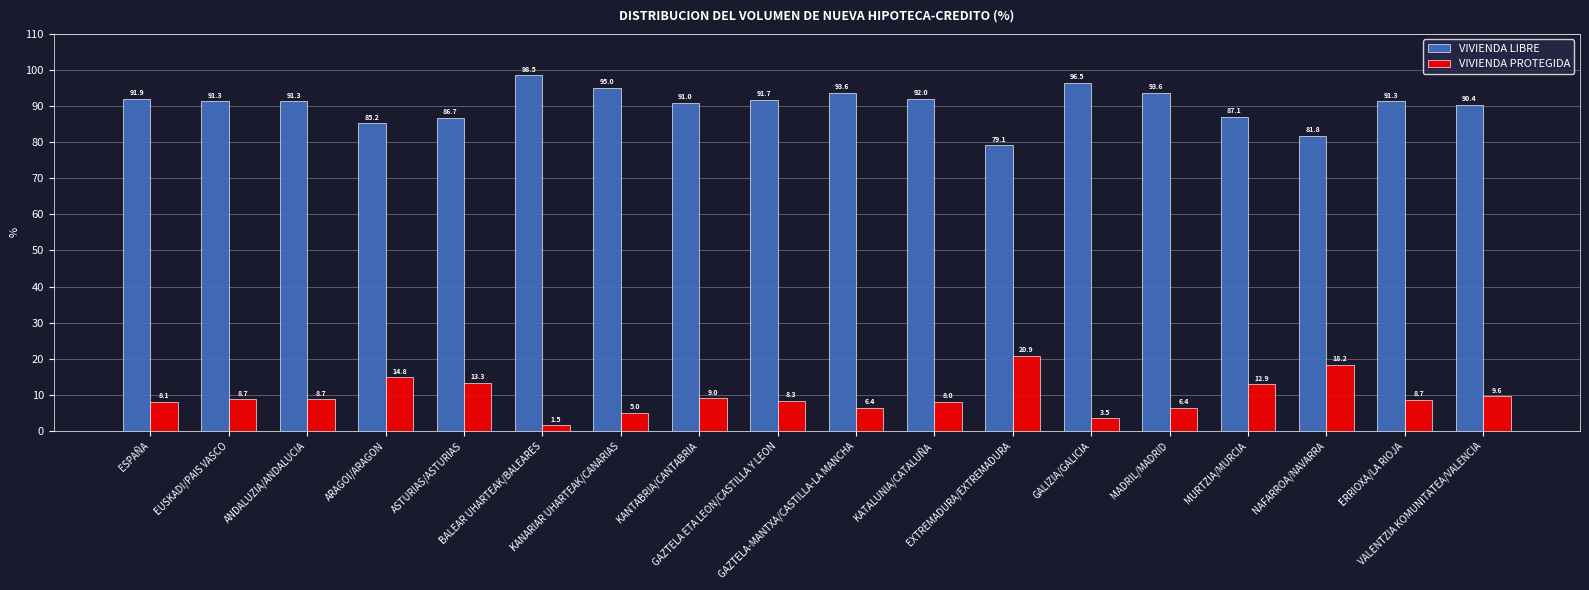

Is it true that VIVIENDA LIBRE equals 119.2 at EXTREMADURA/EXTREMADURA?

False